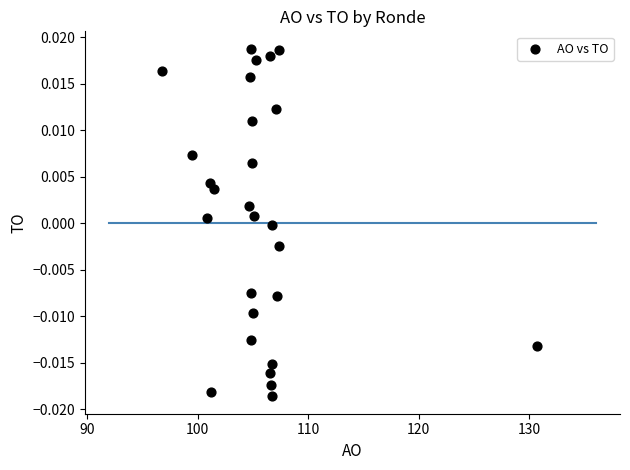

What is the range of X values (max minus min)?

33.9